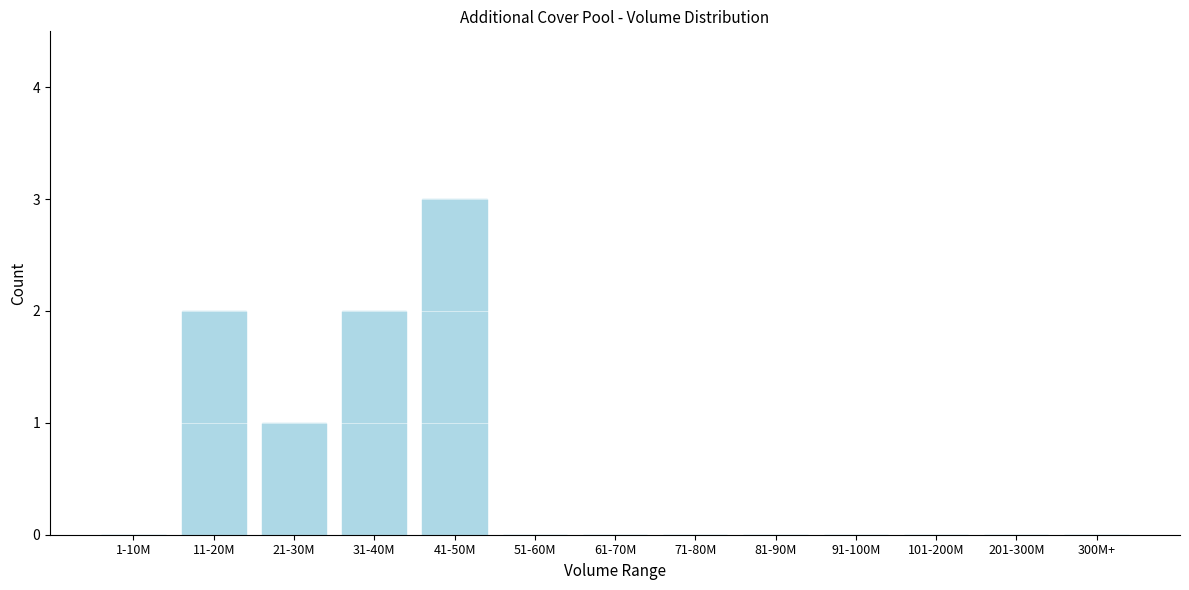

Reading left to right, transcribe all the data shown in this chart.

1-10M=0	11-20M=2	21-30M=1	31-40M=2	41-50M=3	51-60M=0	61-70M=0	71-80M=0	81-90M=0	91-100M=0	101-200M=0	201-300M=0	300M+=0